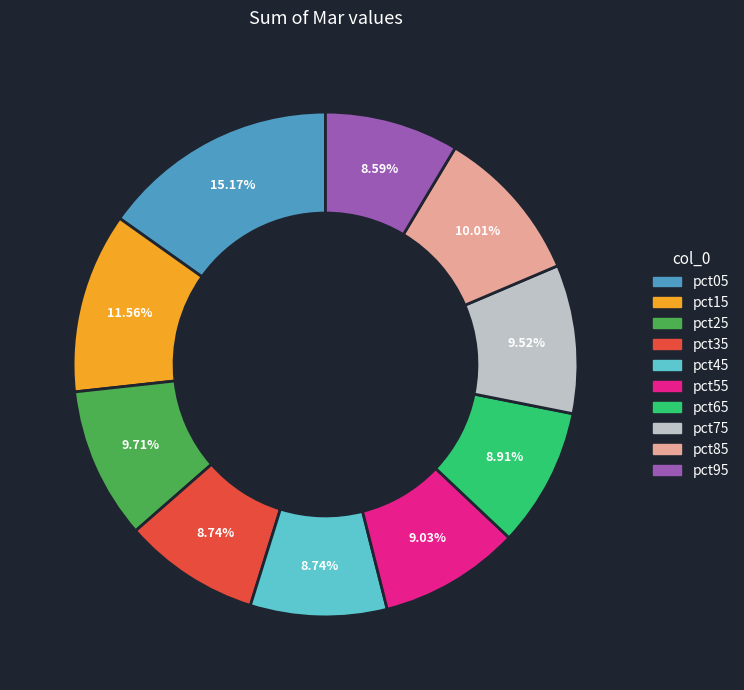

Is there any slice that represents more than half of the pie?

No